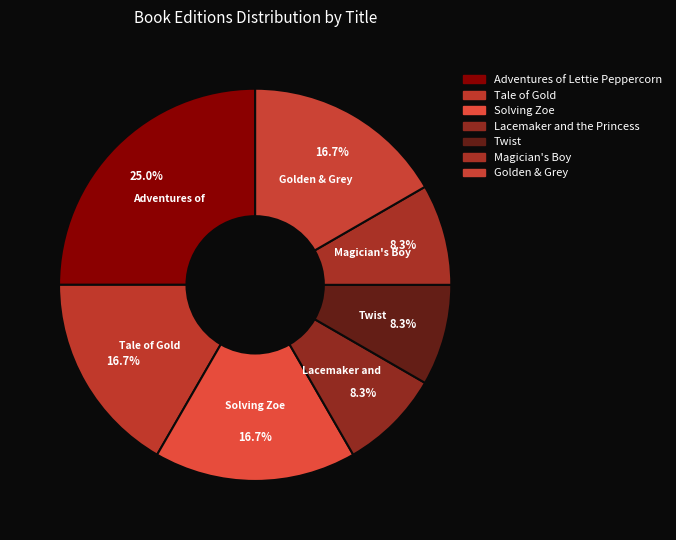

Which category has the biggest portion of the pie?

Adventures of Lettie Peppercorn